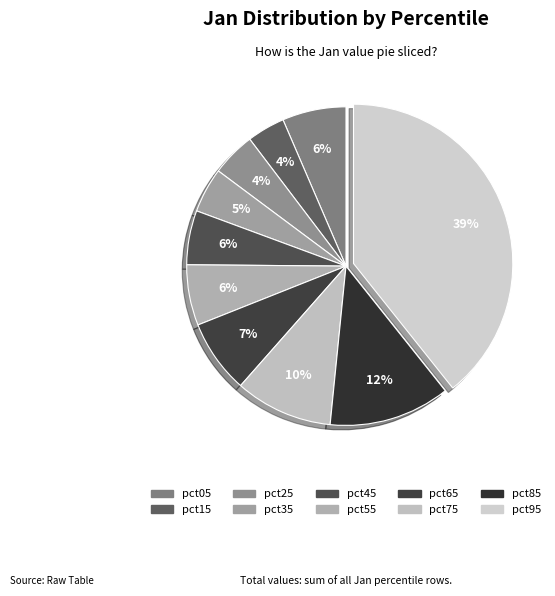

Is there a majority slice in this chart?

No